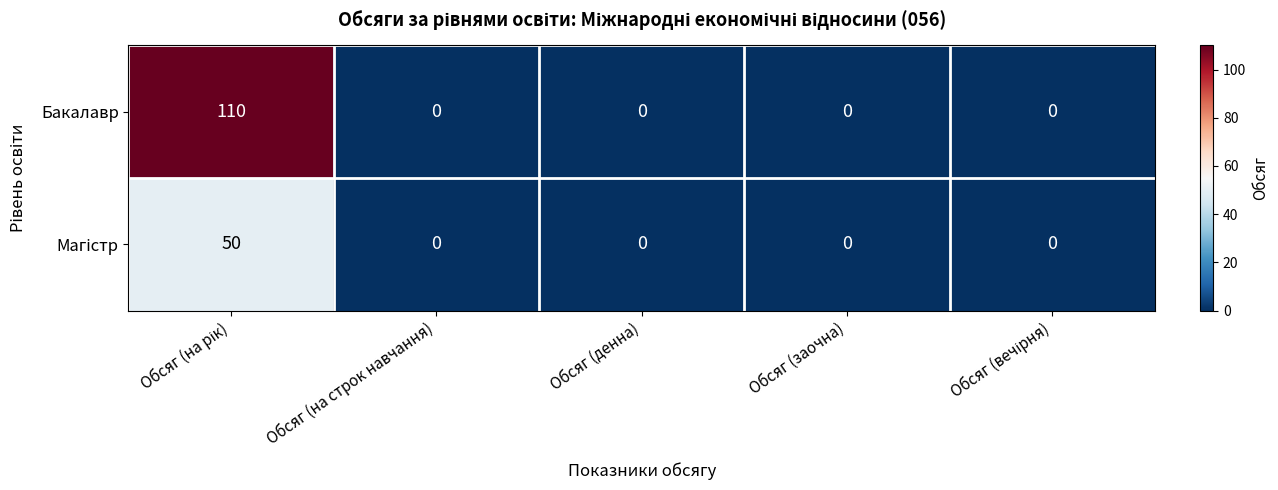

The value of Бакалавр at Обсяг (заочна) is -55. True or false?

False